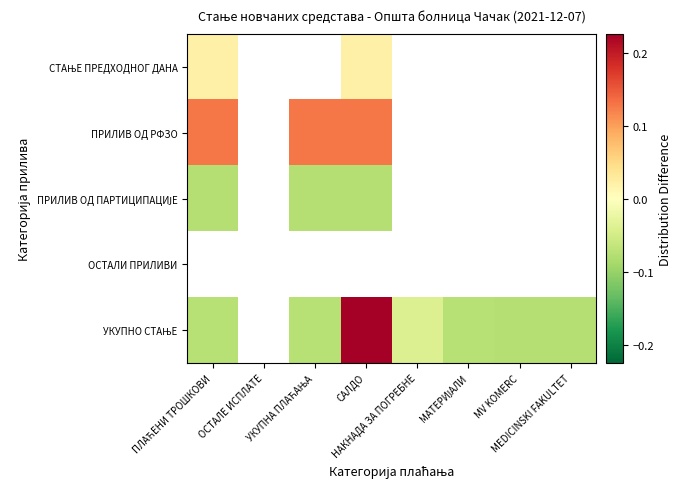

Which label corresponds to the smallest value in the chart?

ПЛАЋЕНИ ТРОШКОВИ